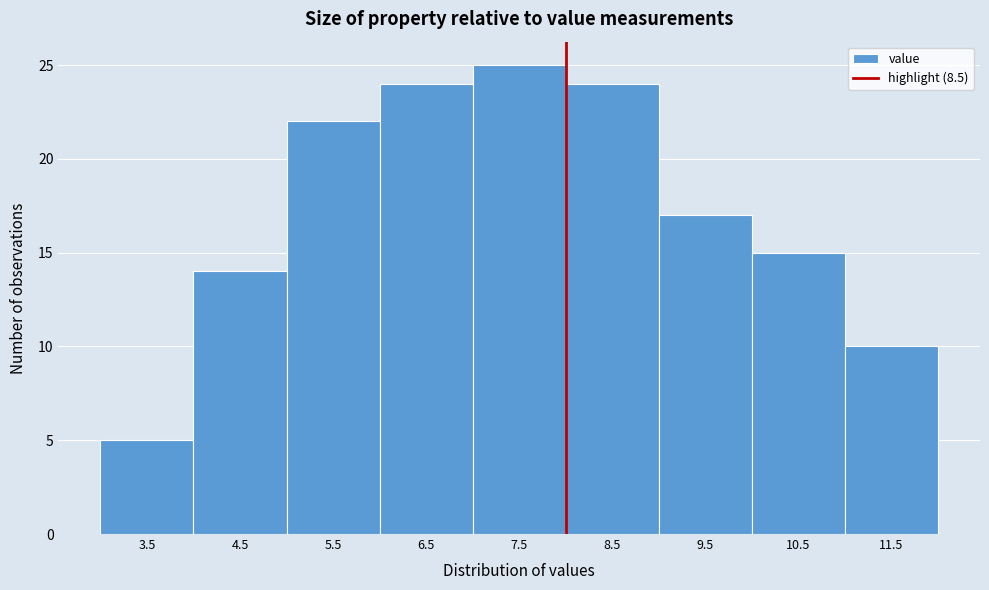

Reading left to right, transcribe all the data shown in this chart.

5	14	22	24	25	24	17	15	10